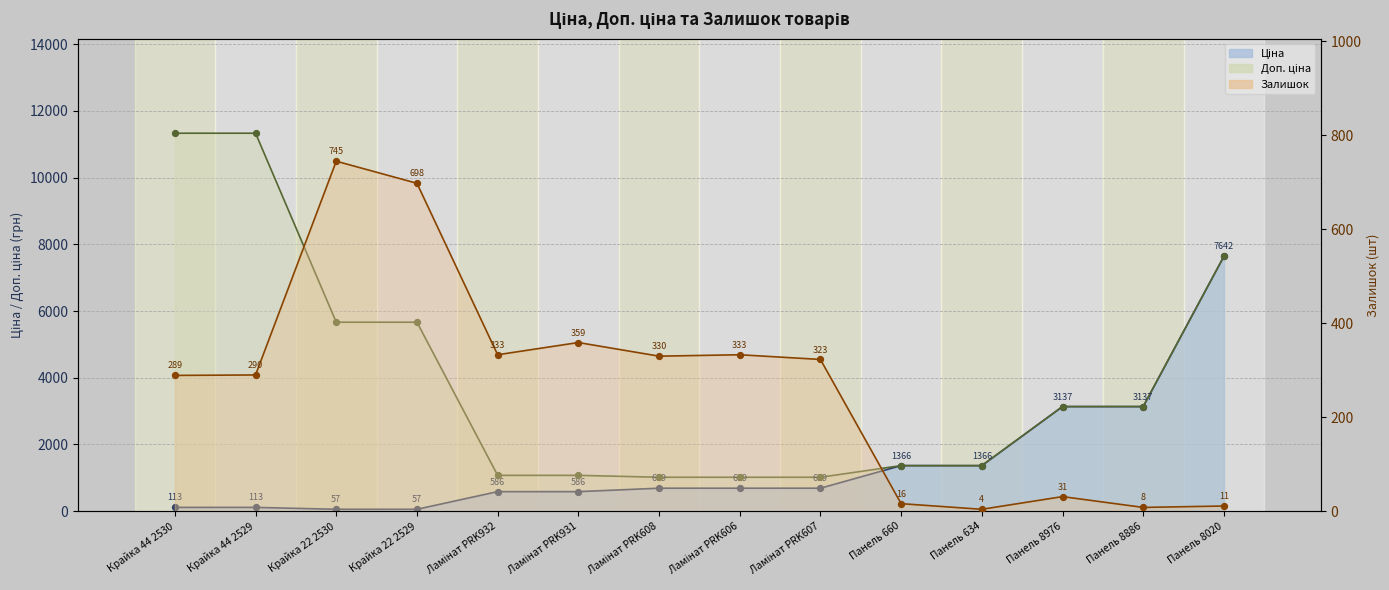

Which series contains the lowest Y value?

Залишок